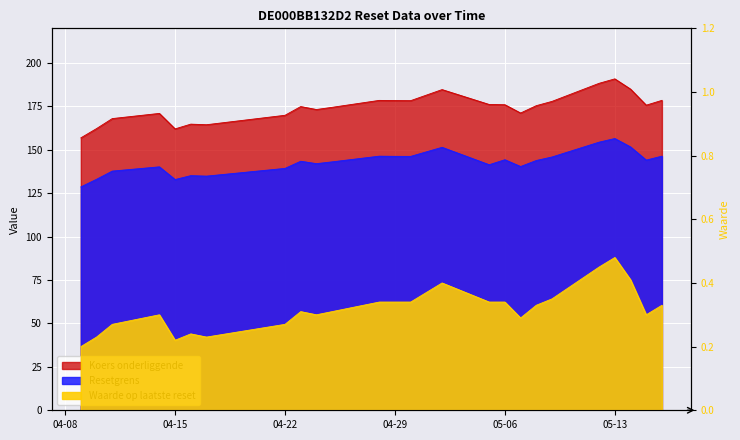

What is the minimum value for Koers onderliggende?

156.9